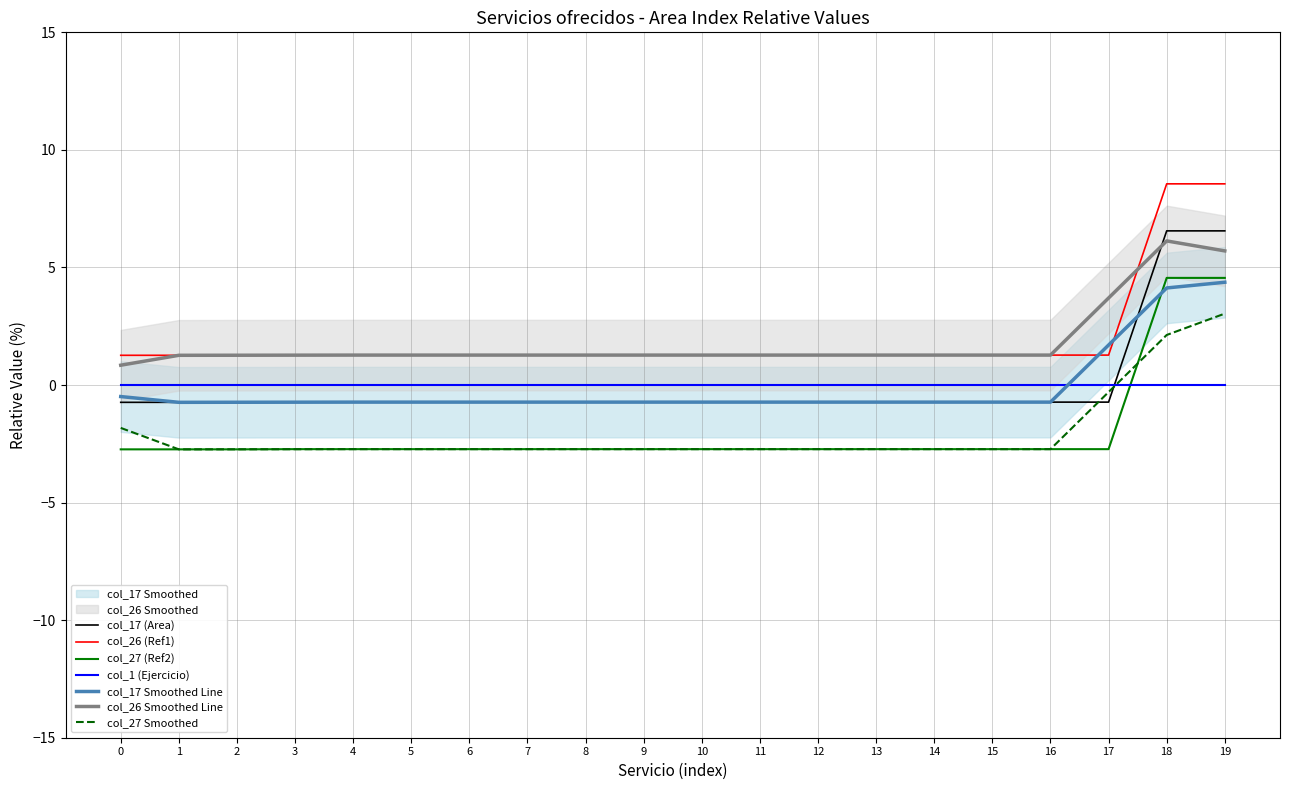

How many values in the col_27 (Ref2) series are below -2?

18